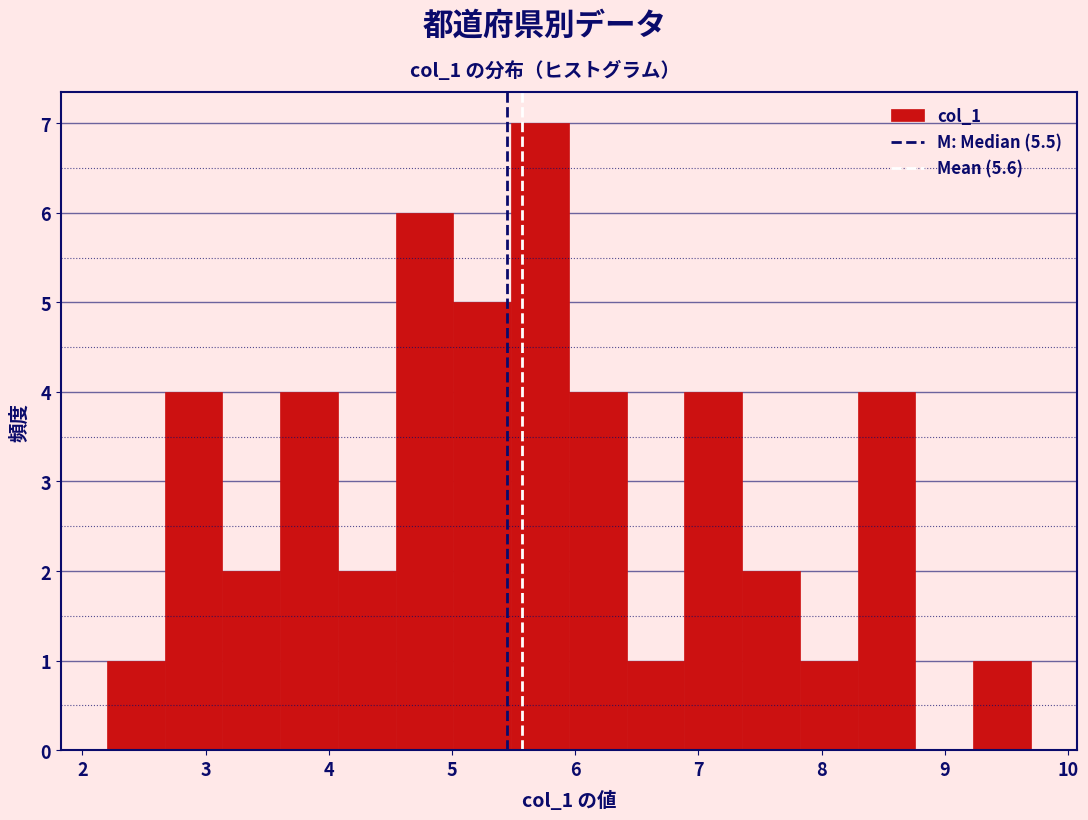

Over which range of the x-axis is the bar tallest?

5.5 to 6.0